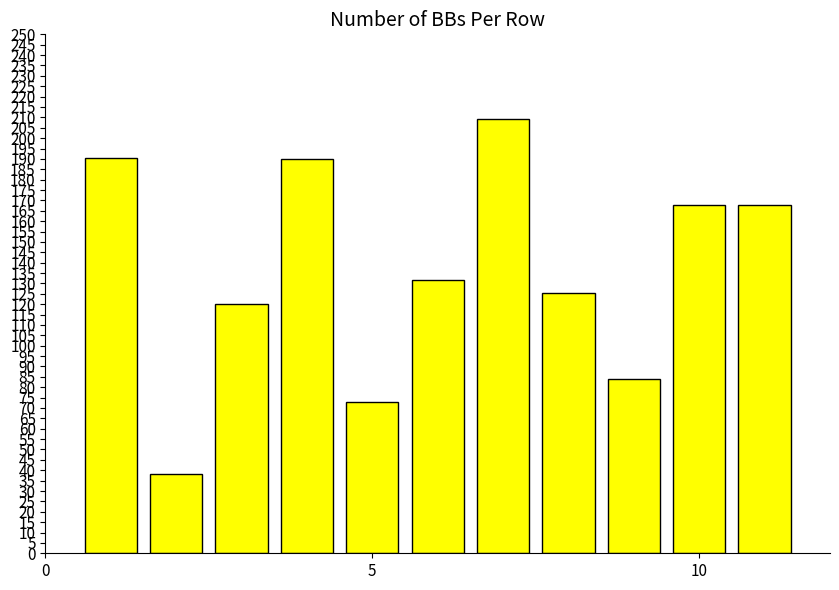

What is the minimum value shown in the chart?

38.0